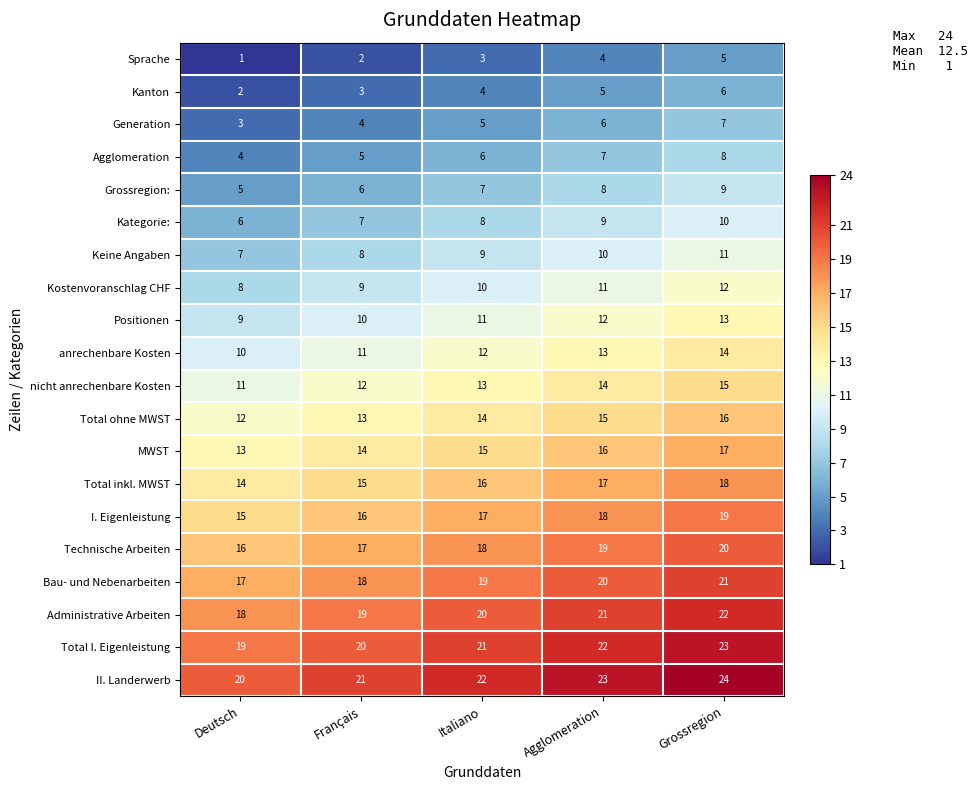

Count the Bau- und Nebenarbeiten values in the range 18 to 20.

3